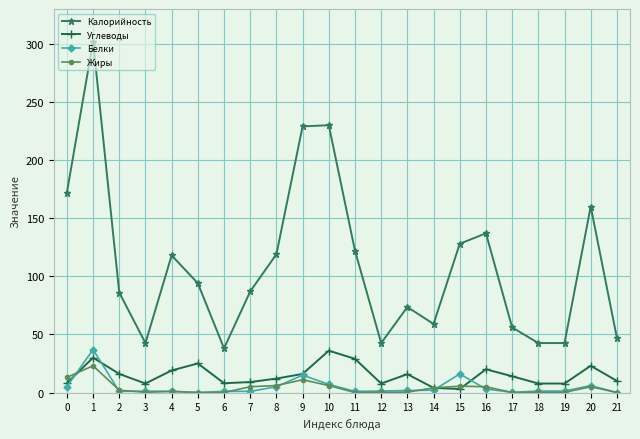

True or false: Калорийность and Углеводы cross at least once.

False